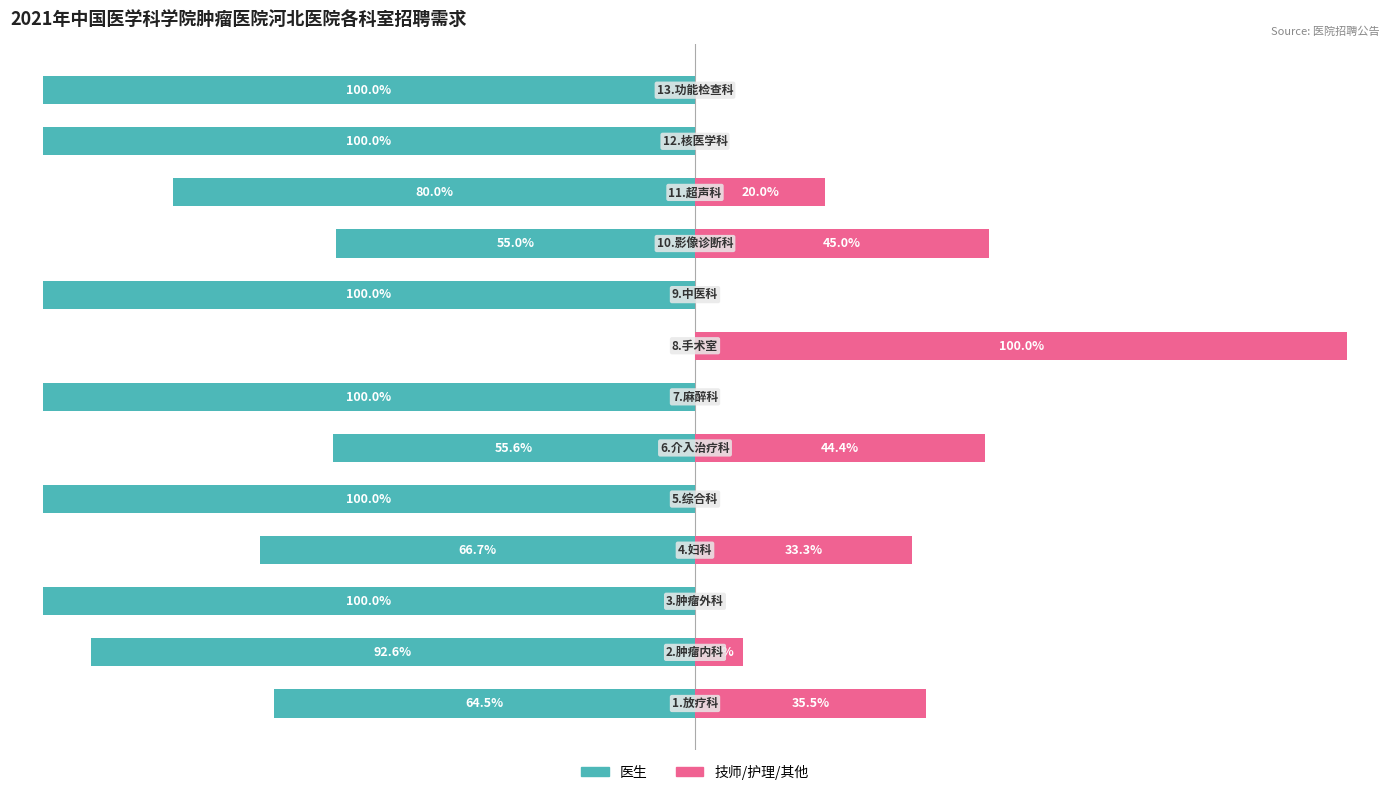

List the series in order of their peak value, lowest first.

医生, 技师/护理/其他